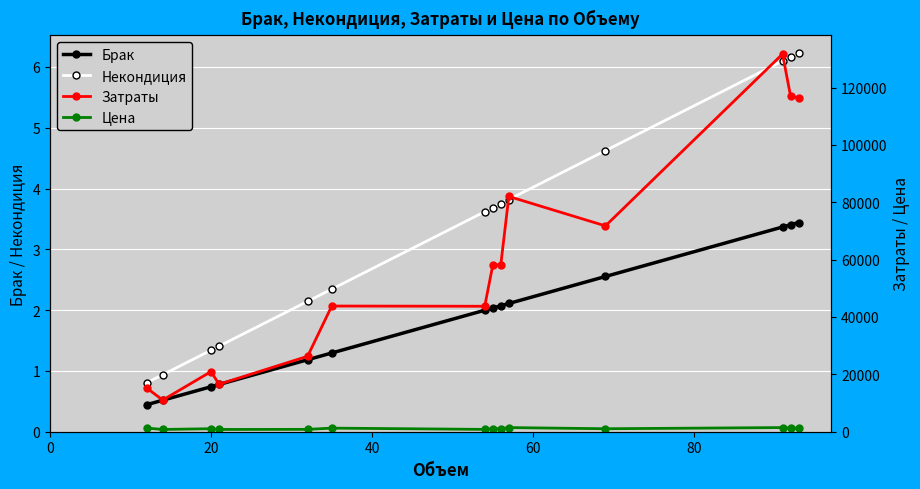

What is the value of the Брак point at the 2nd from the left?

0.5